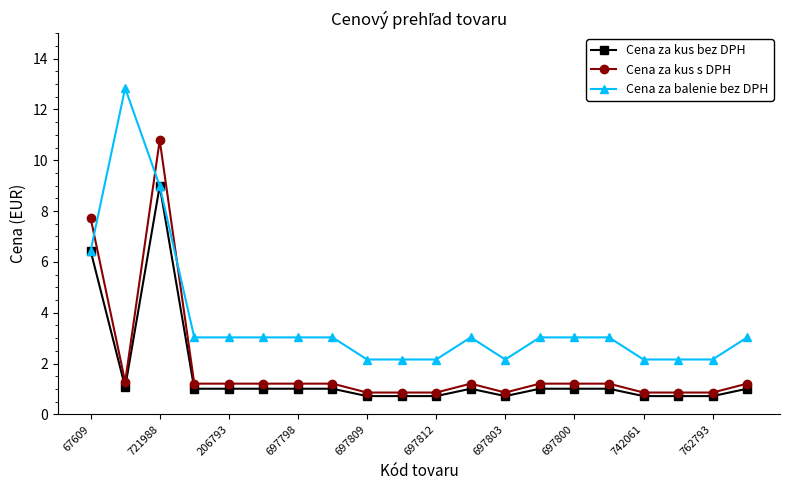

Which series has the largest total across all categories?

Cena za balenie bez DPH